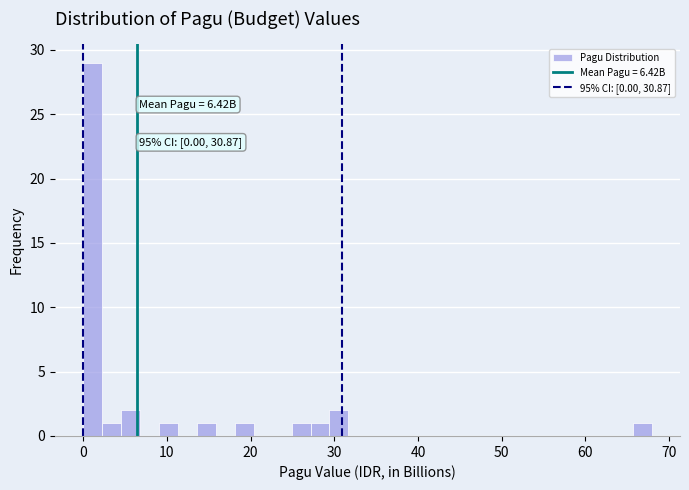

Read against the x-axis, roughly where is the centre of the tallest bar?

1